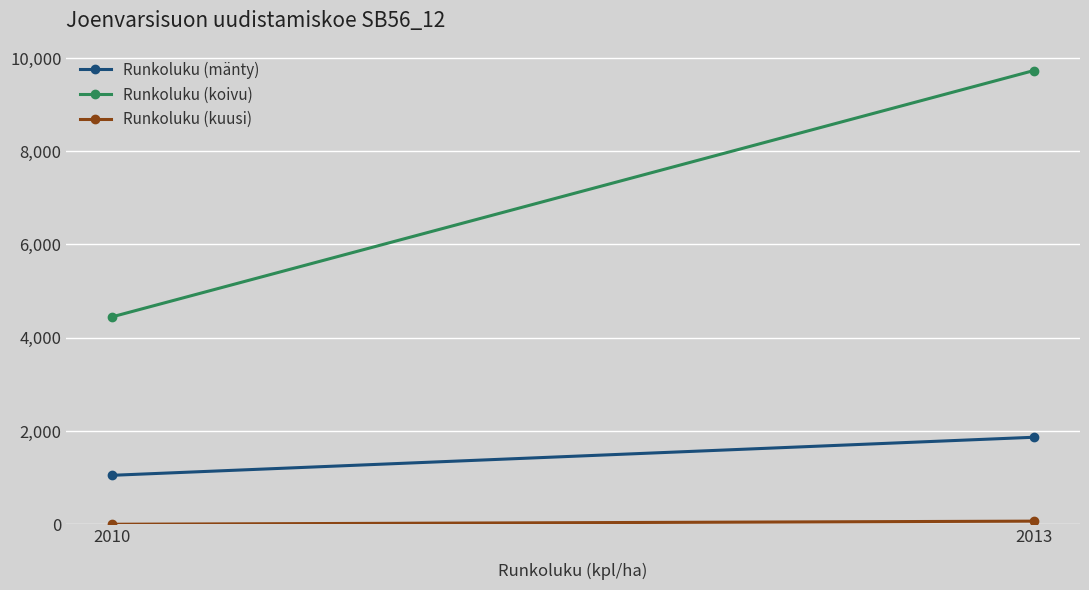

What is the sum of all Runkoluku (kuusi) values?

67